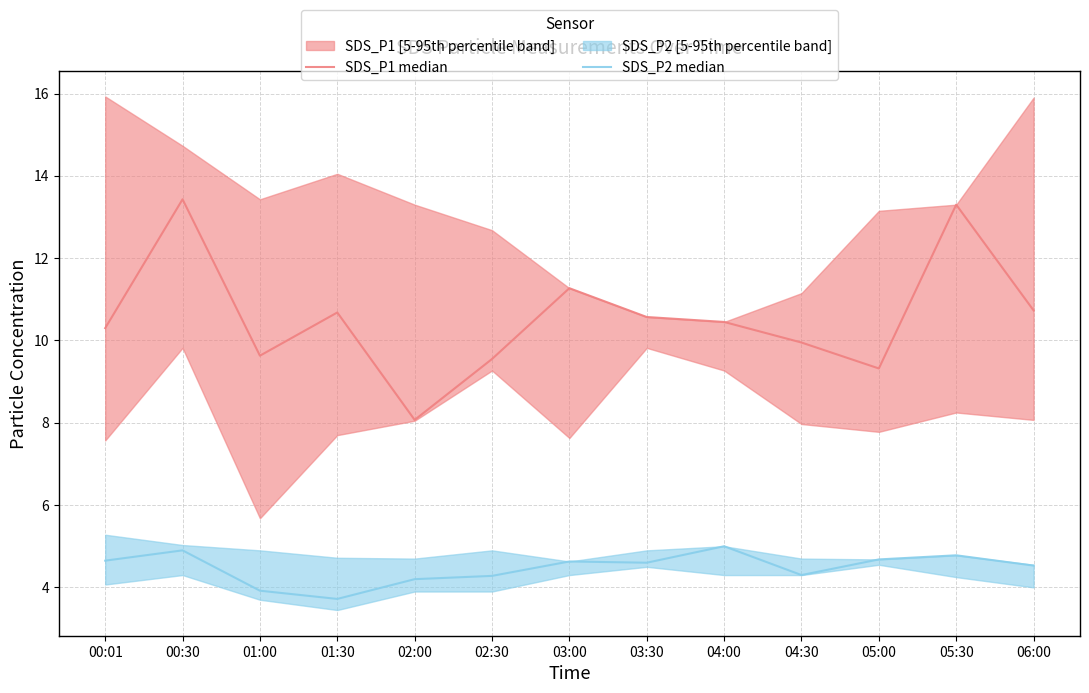

True or false: SDS_P1 median and SDS_P2 median intersect in this chart.

False